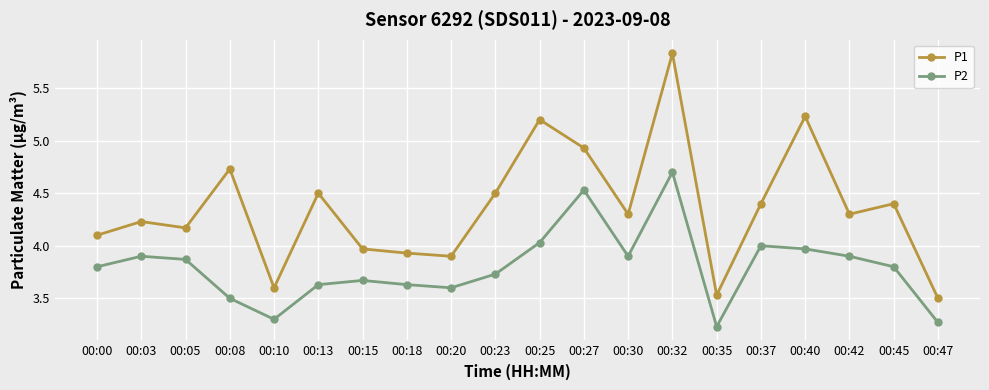

How many data points does each series have?

20